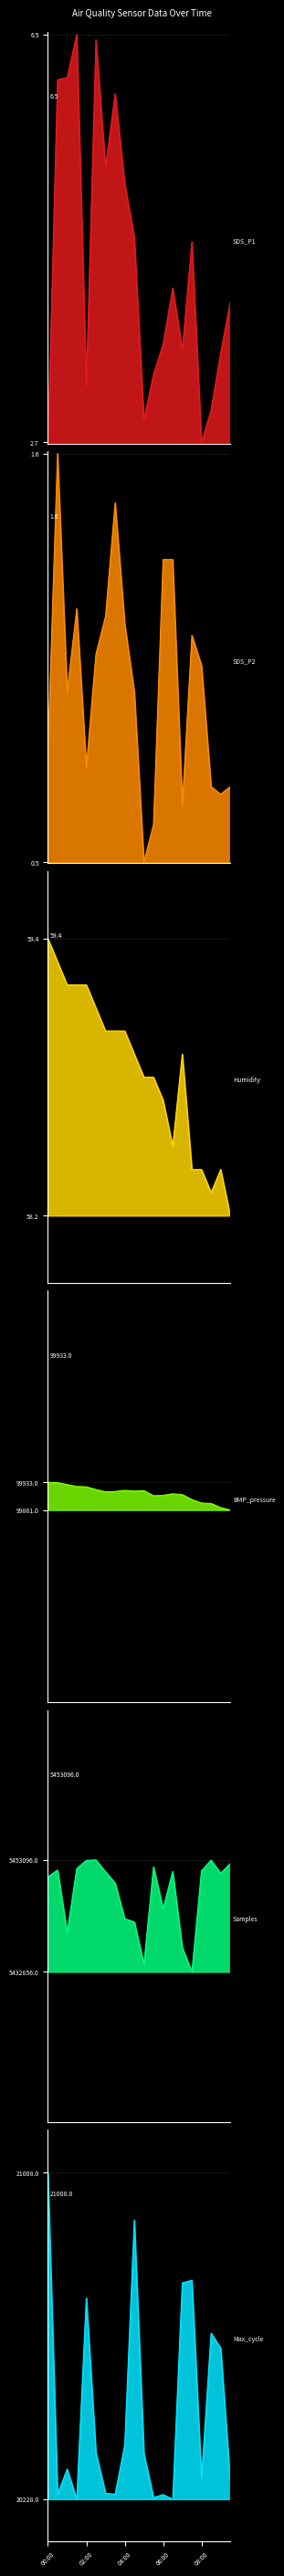

What is the sum of all Samples values?

108941926.0